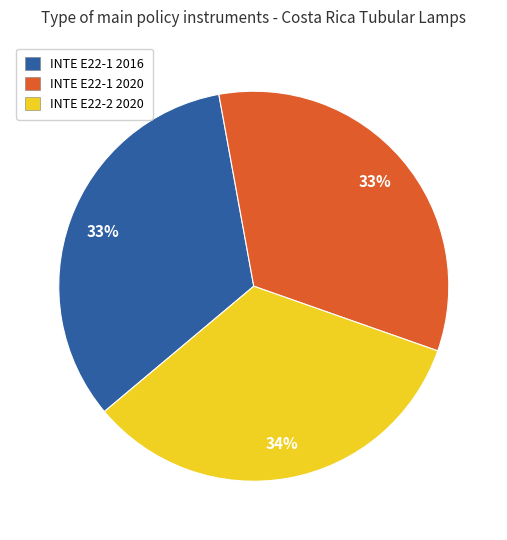

True or false: INTE E22-2 2020 accounts for 39% of the total.

False